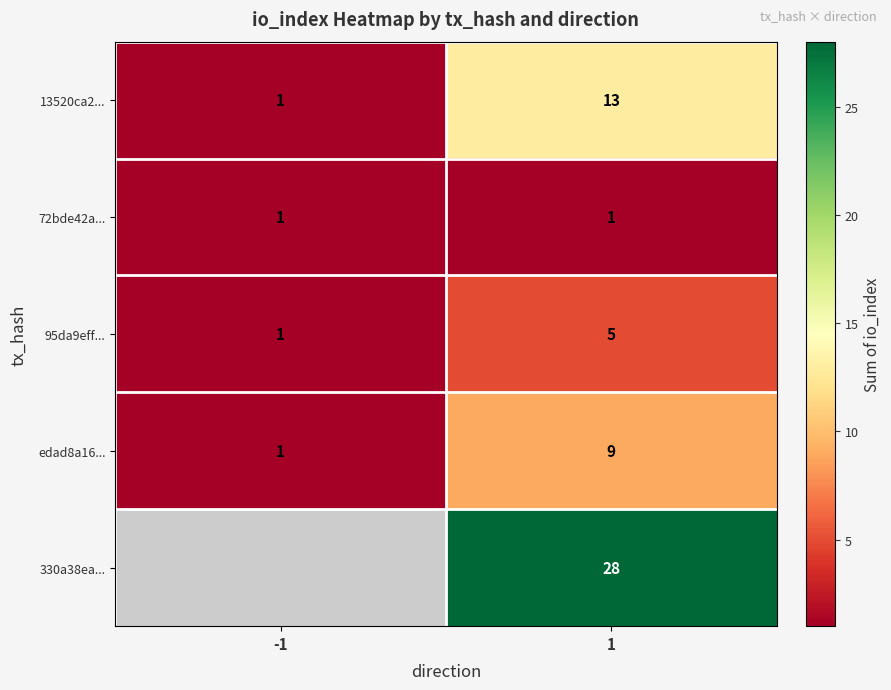

Count the number of data series in this chart.

5